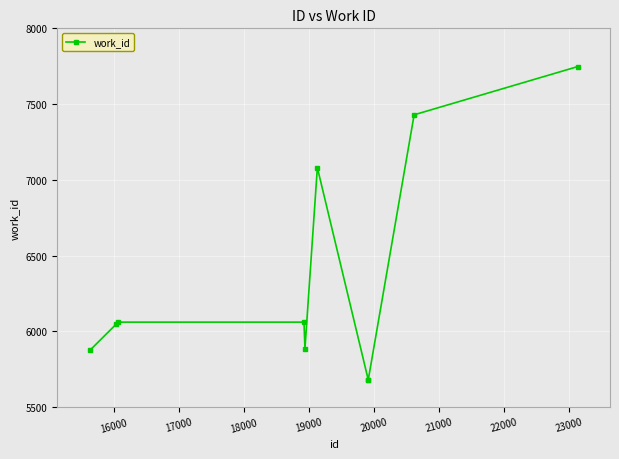

What is the maximum value shown in the chart?

7747